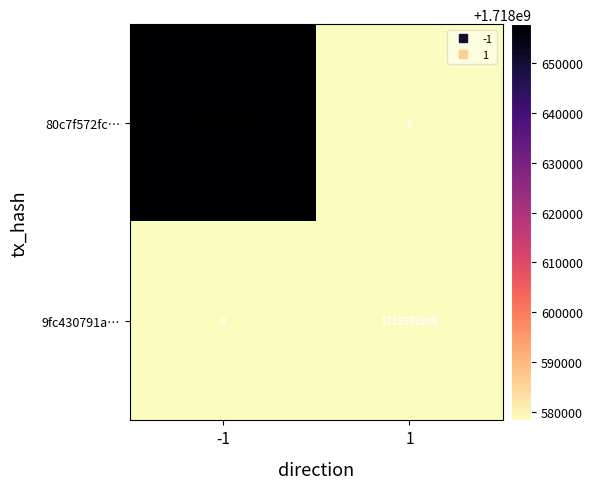

What is the sum of the 9fc430791a… values at 1 and -1?

1718578308